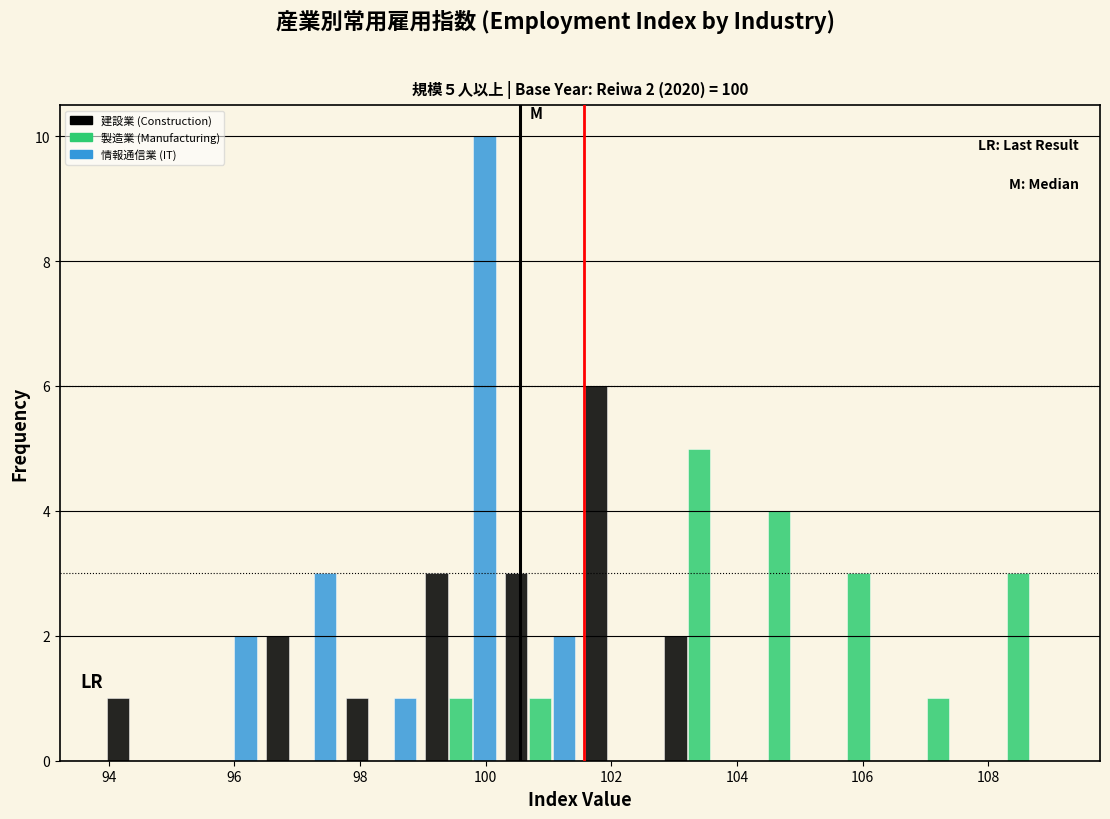

In the 建設業 (Construction) series, which range on the x-axis has the tallest bar?

101.6 to 102.8